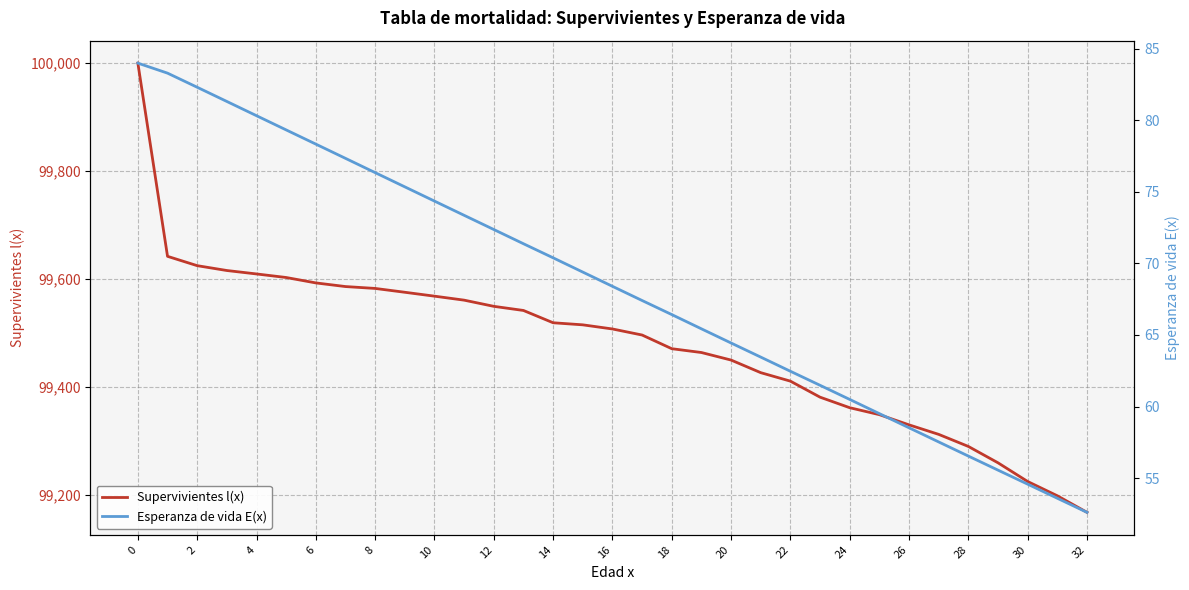

Which series has the largest total across all categories?

Supervivientes l(x)